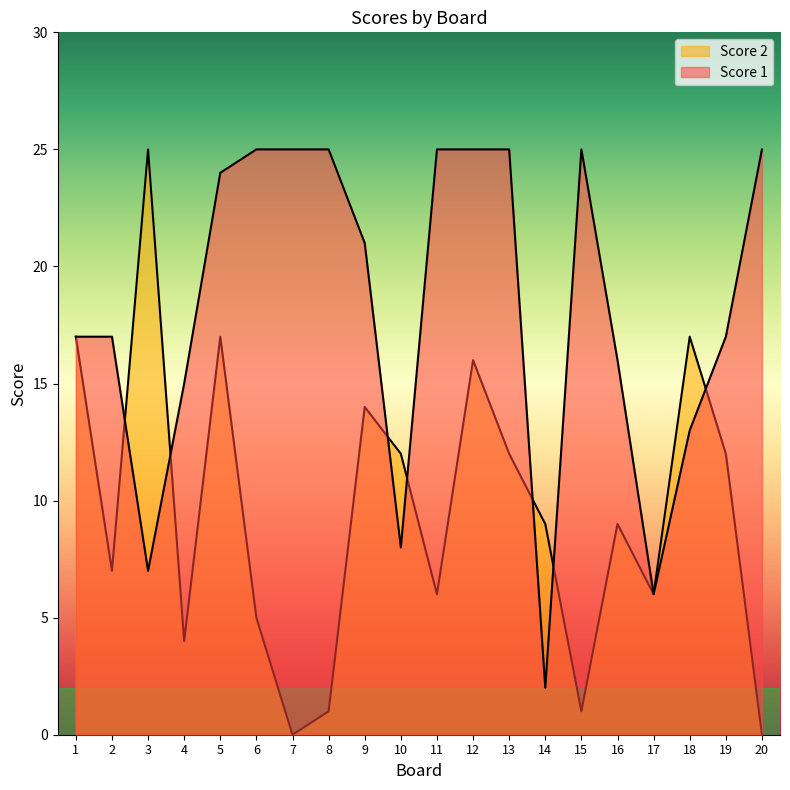

Does the chart display data point markers on the line(s)?

No